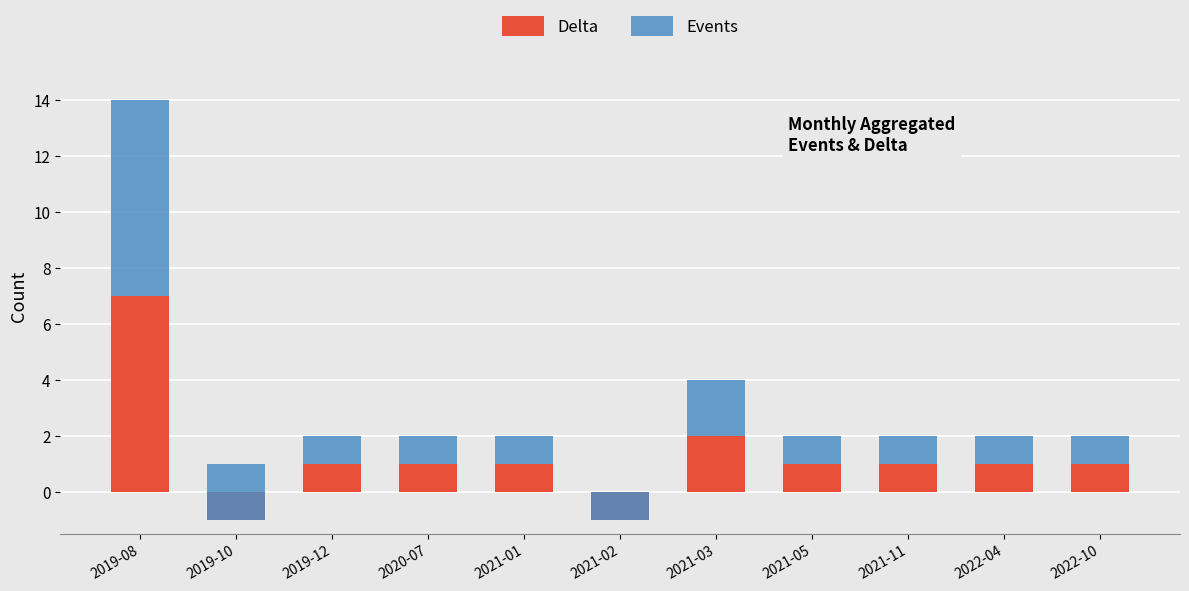

What is the difference between the maximum and minimum values in the Delta series?

8